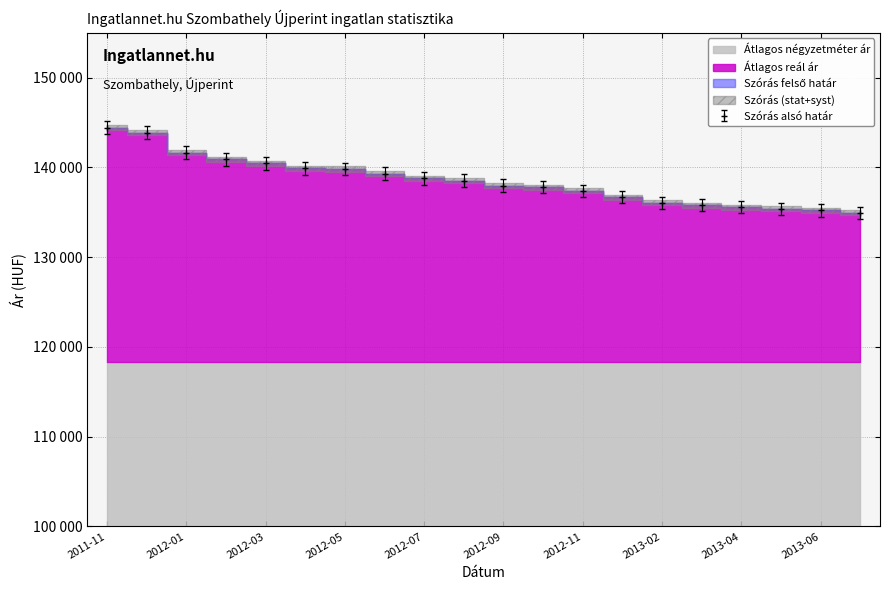

What is the sum of the Szórás felső határ values at 2013-01 and 2013-02?

271358.4